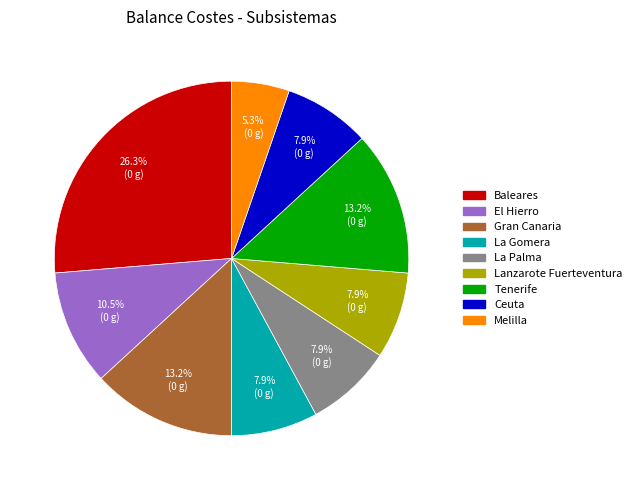

To the nearest percent, what is the combined percentage of Melilla and Lanzarote Fuerteventura?

13%